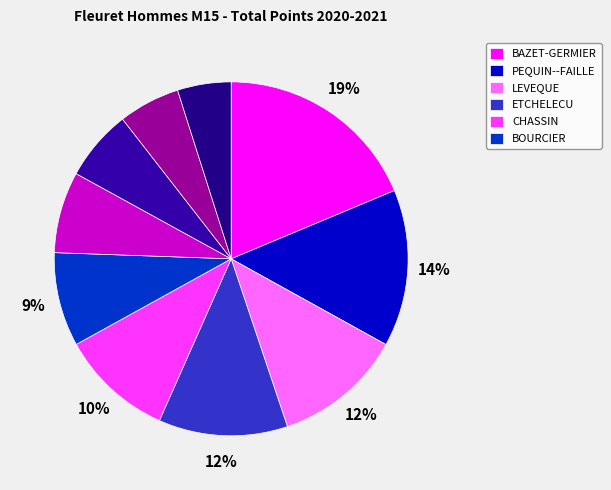

Count the number of slices in the pie.

10